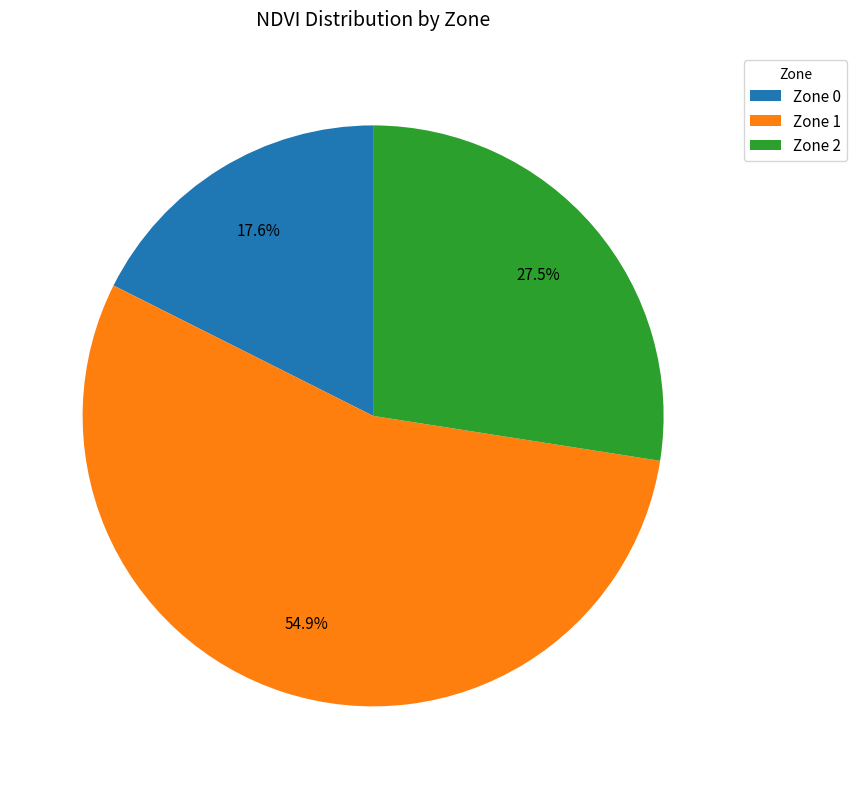

What is the largest slice in the pie chart?

Zone 1